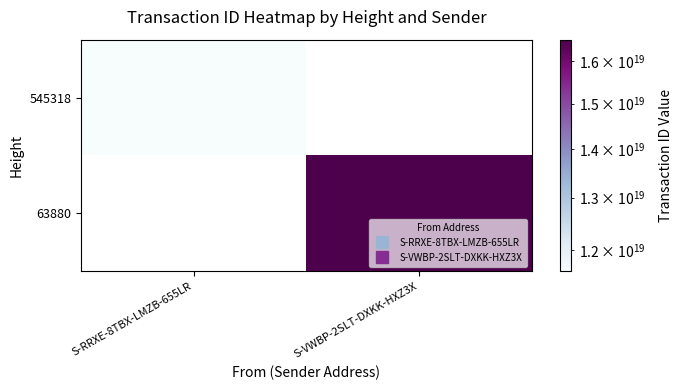

How many values in 63880 are above zero?

1